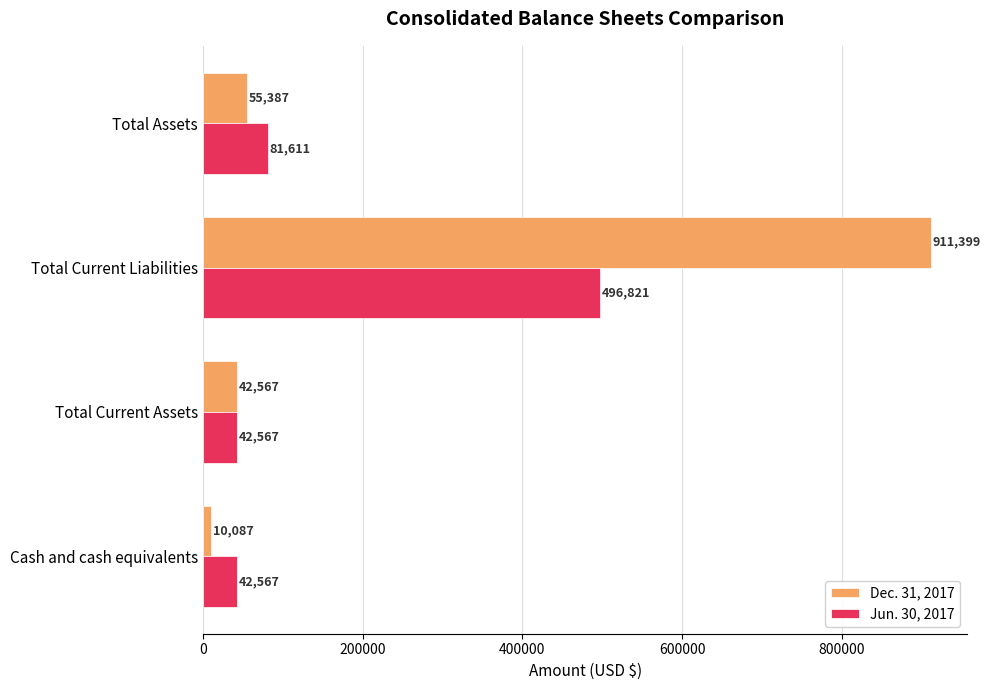

Rank the series by their average value, from highest to lowest.

Dec. 31, 2017, Jun. 30, 2017